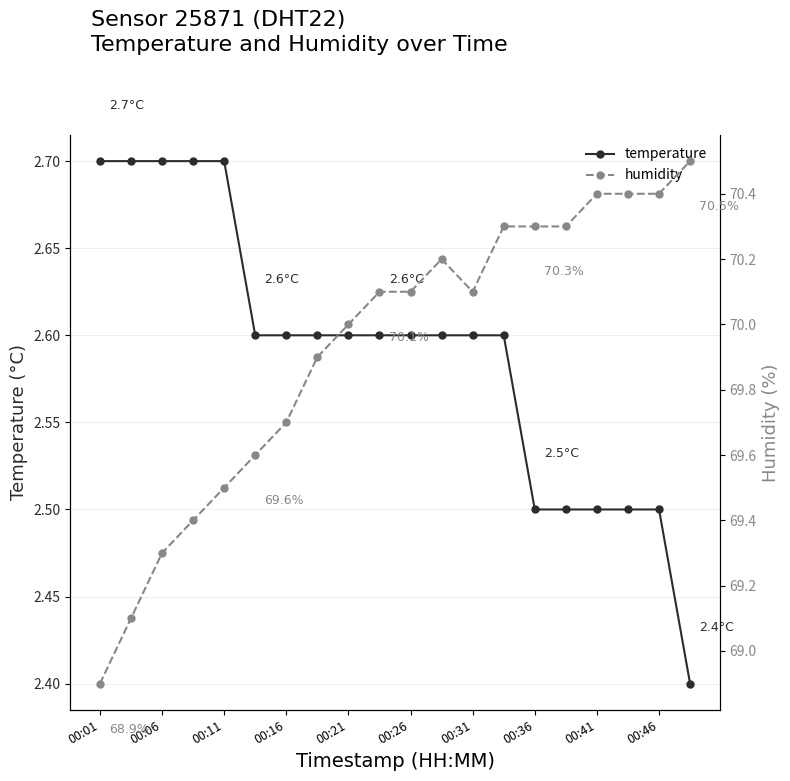

What is the sum of all humidity values?

1398.5